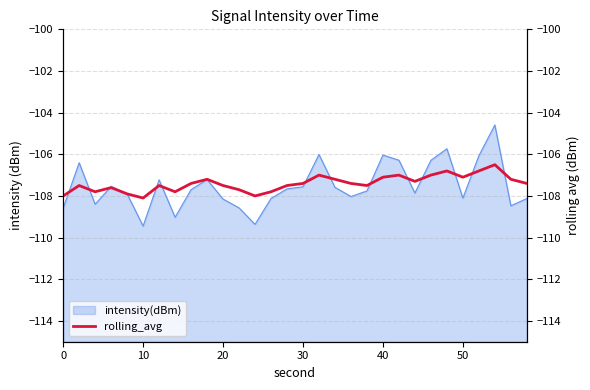

Is it true that the value at 18 is -157.8?

False